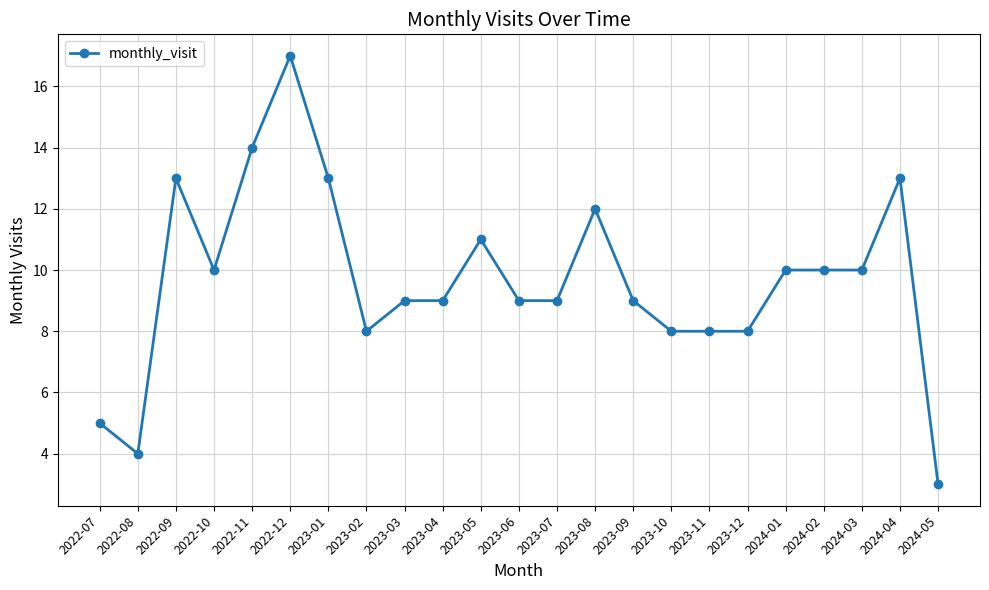

What is the sum of all values?

222